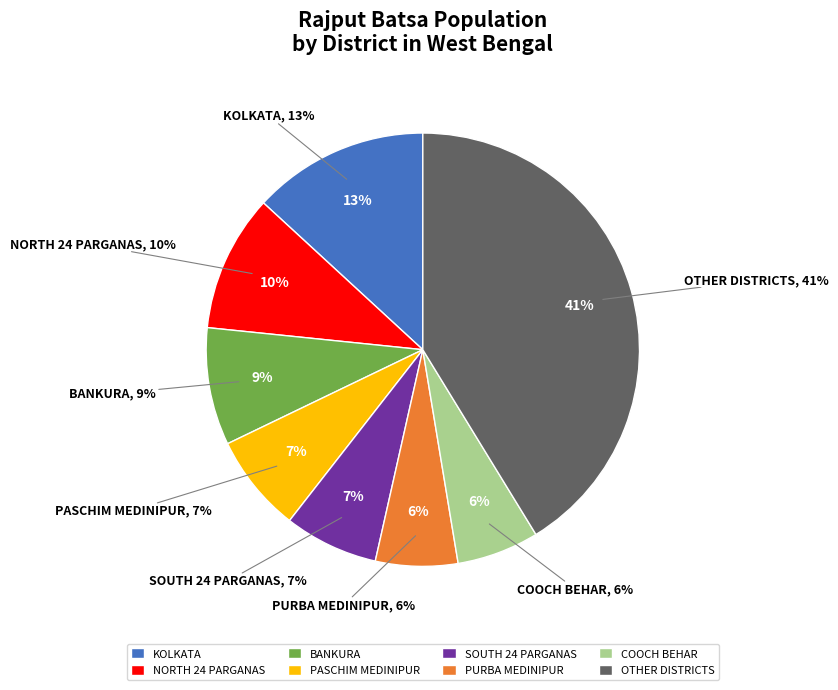

True or false: Cooch Behar accounts for 1% of the total.

False